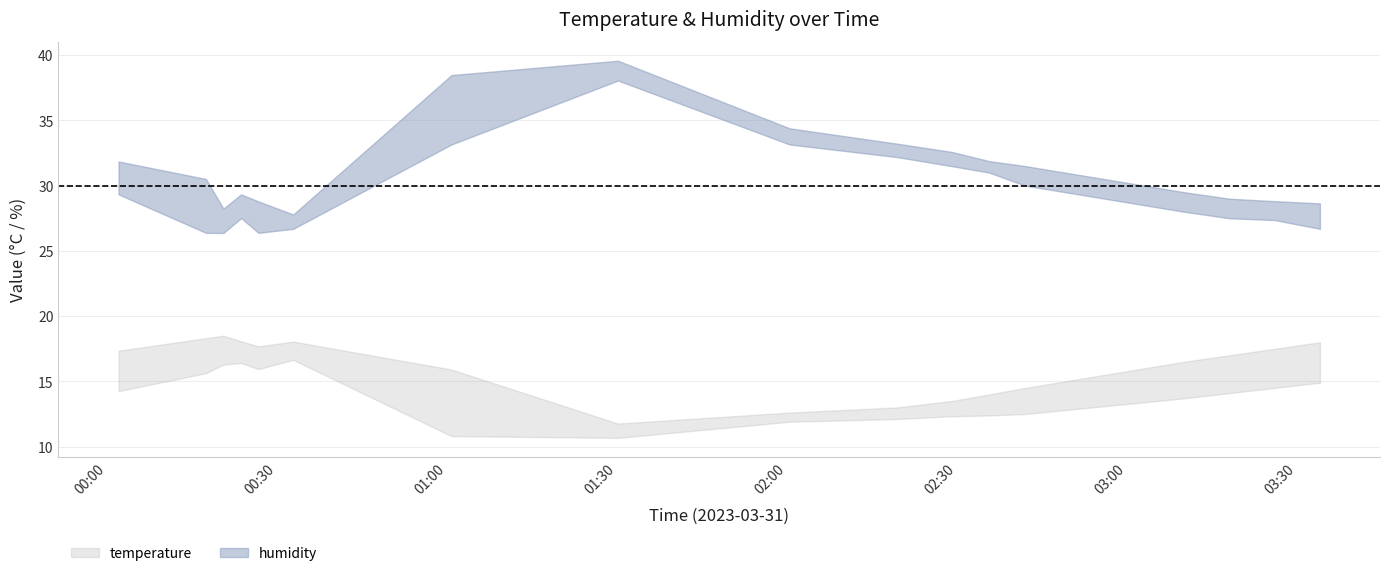

Which series changed the most between 00:00 and 01:30?

hum_lower